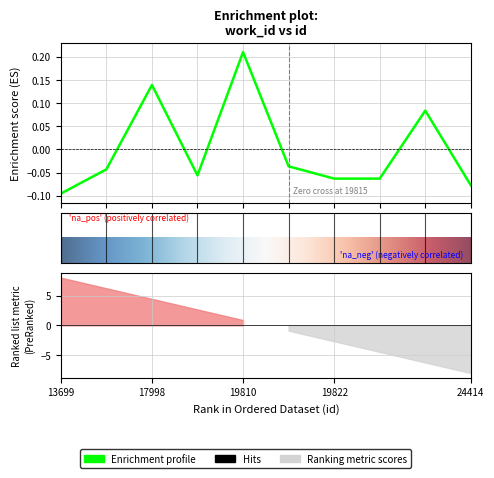

What is the value of the 3rd point from the left?

0.1